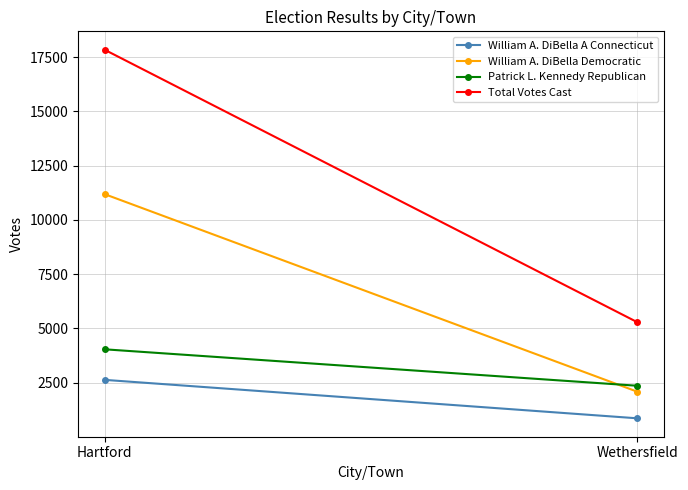

Read the Patrick L. Kennedy Republican value at Wethersfield, to the nearest 100.

2400